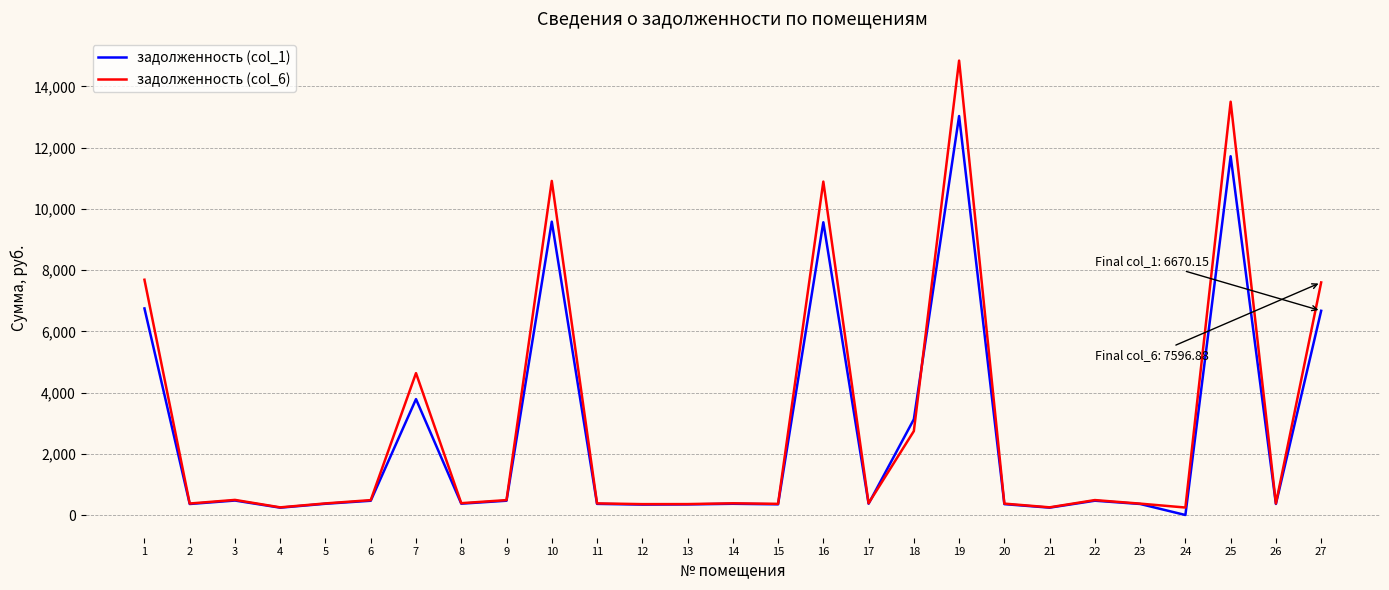

At which category does the chart reach its peak across all series?

19